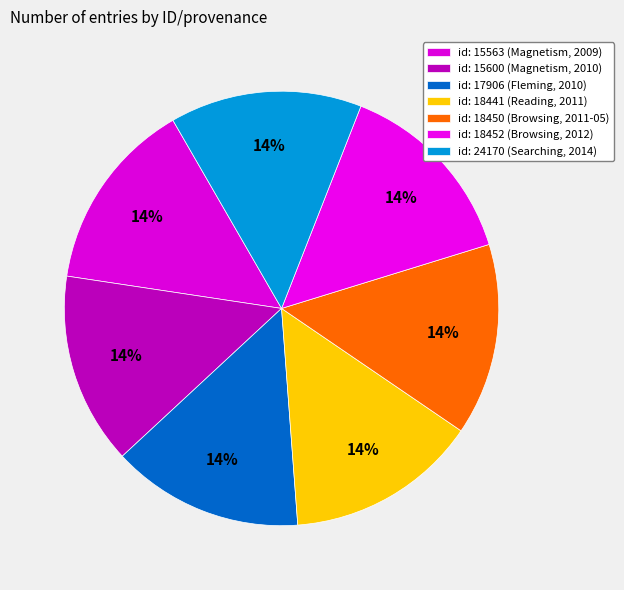

Count the number of slices in the pie.

7